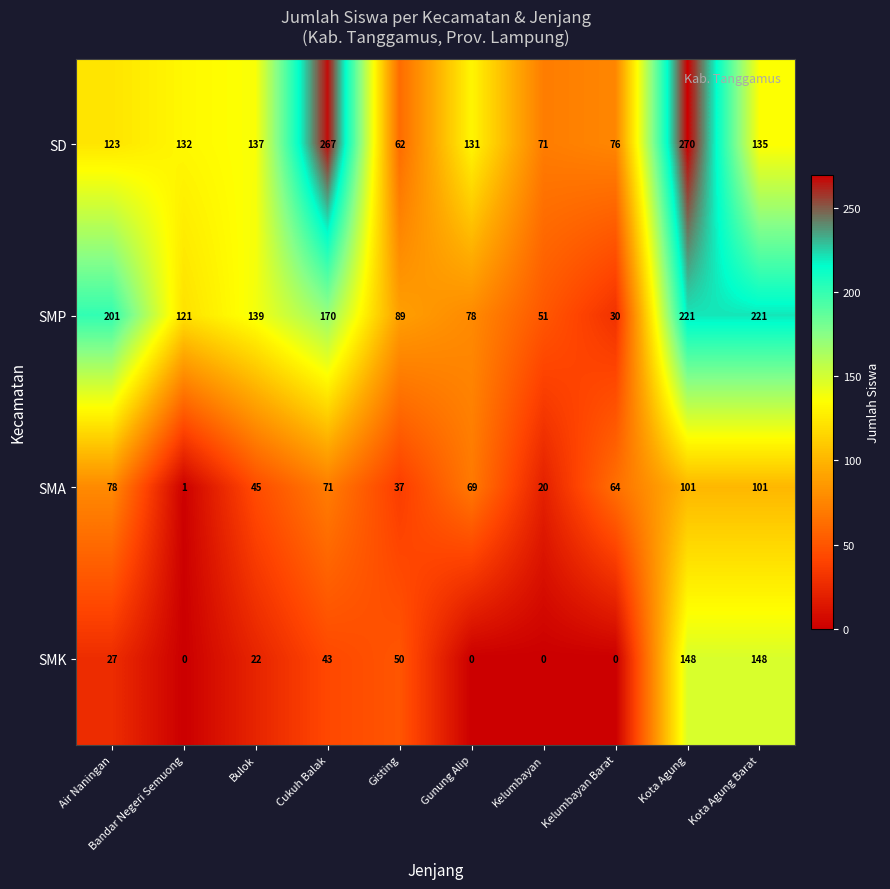

How many series are shown in this chart?

4